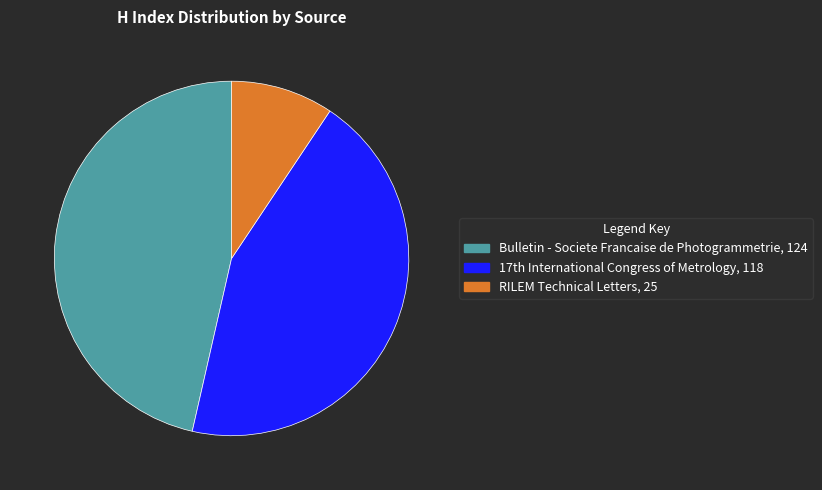

What is the smallest slice in the pie chart?

RILEM Technical Letters